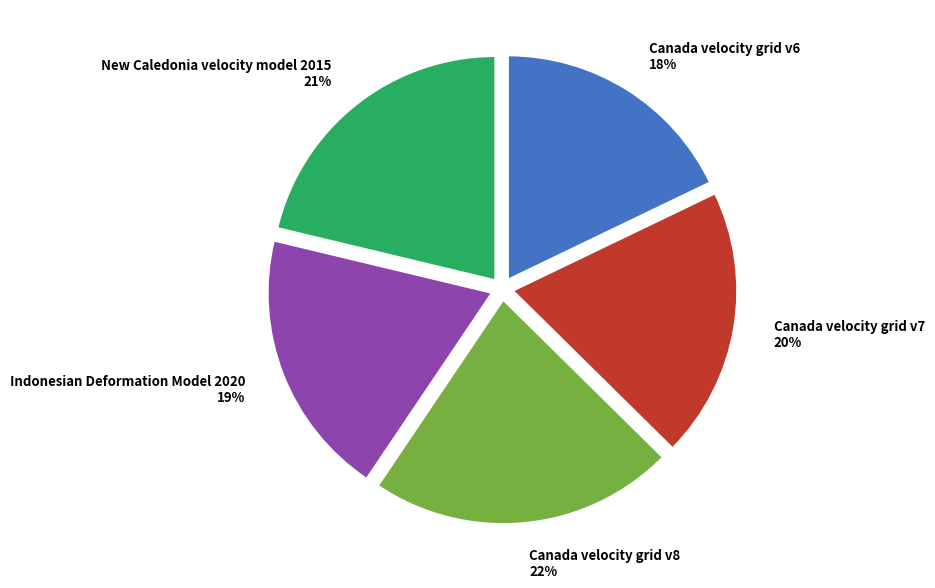

To the nearest percent, what portion does Indonesian Deformation Model 2020 represent?

19%